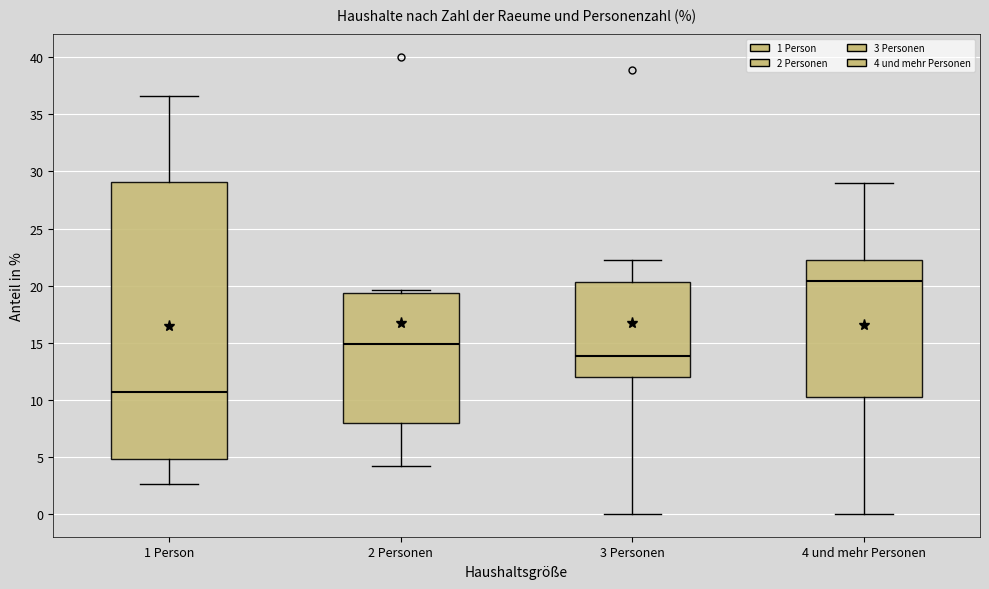

Reading left to right, read every box against the y-axis: the position of its median line, the range the box covers, and the ends of its whiskers. The values are not printed on the chart, so give them approximately, as read against the axis.

1 Person: median 10.5, box 5.0 to 29.0, whiskers 2.5 to 36.5
2 Personen: median 15.0, box 8.0 to 19.5, whiskers 4.0 to 19.5 (just above the box's upper edge)
3 Personen: median 14.0, box 12.0 to 20.5, whiskers 0.0 to 22.0
4 und mehr Personen: median 20.5, box 10.0 to 22.0, whiskers 0.0 to 29.0